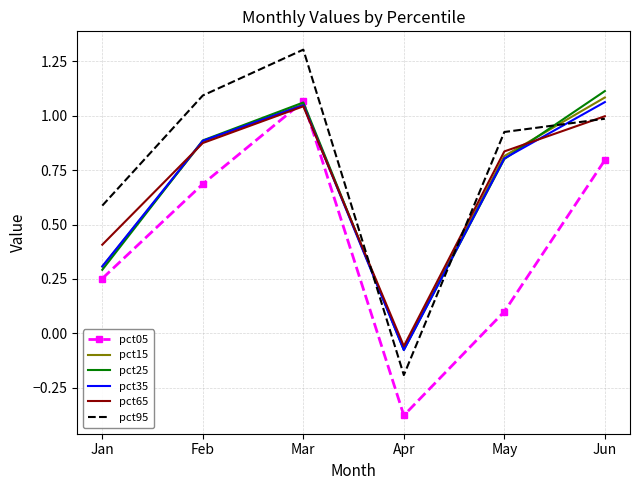

What are all the series names shown in the legend?

pct05, pct15, pct25, pct35, pct65, pct95